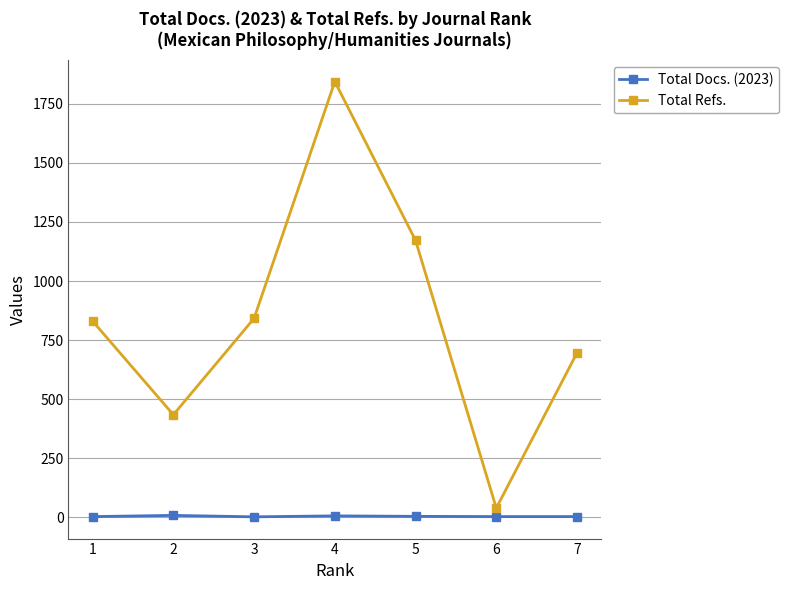

True or false: Total Docs. (2023) and Total Refs. cross at least once.

False